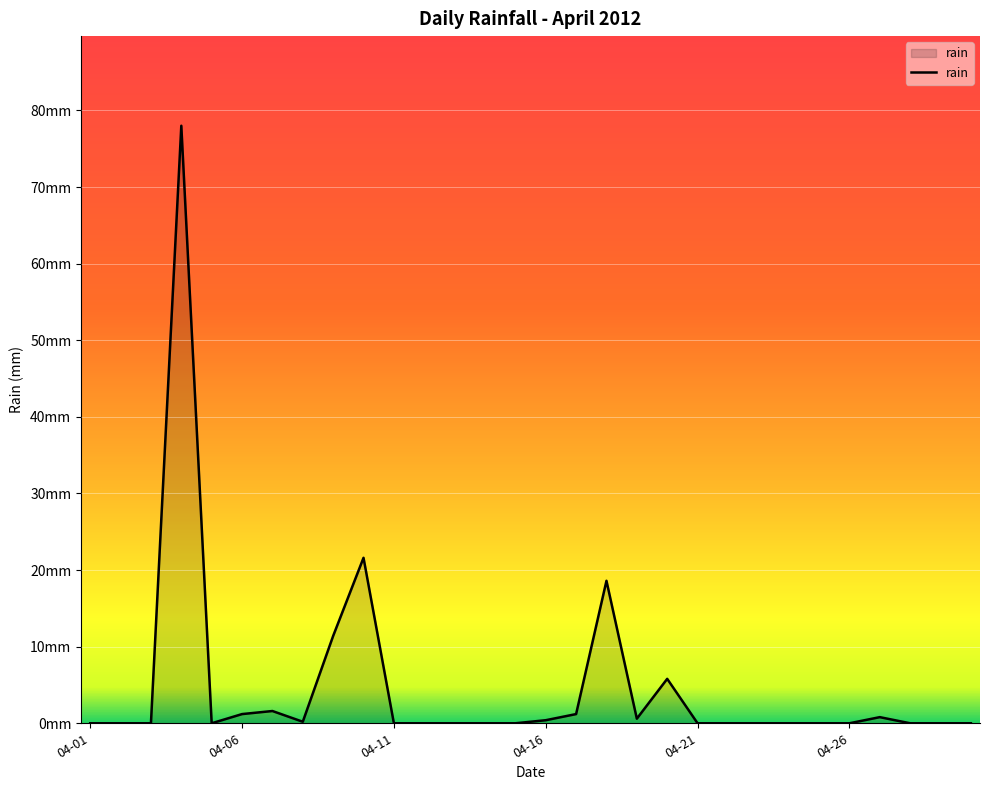

Does the chart display data point markers on the line(s)?

No